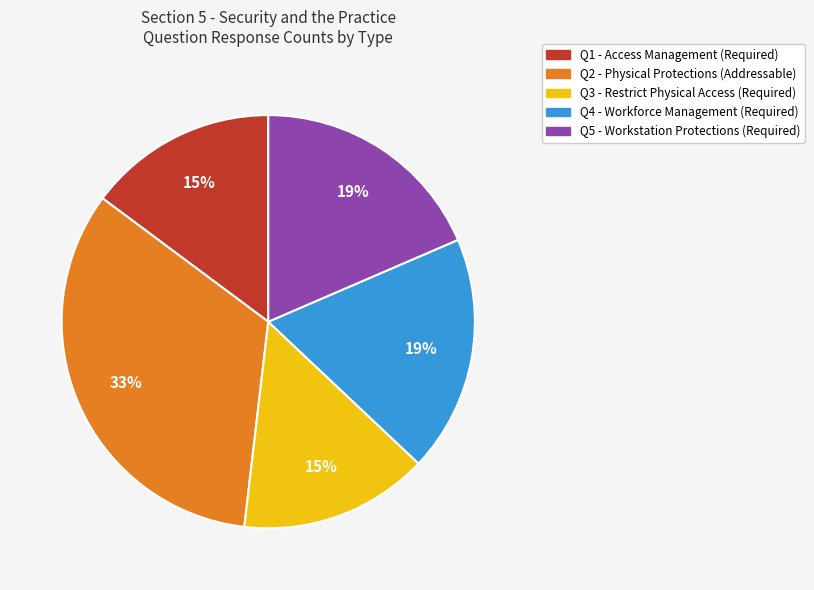

Is there a majority slice in this chart?

No